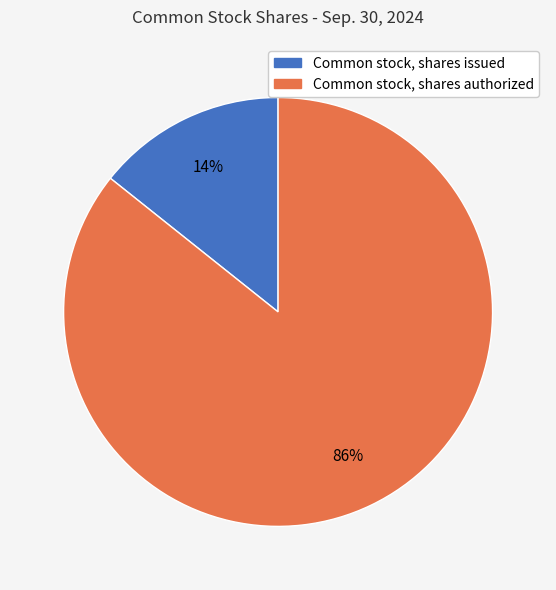

What is the largest slice in the pie chart?

Common stock, shares authorized